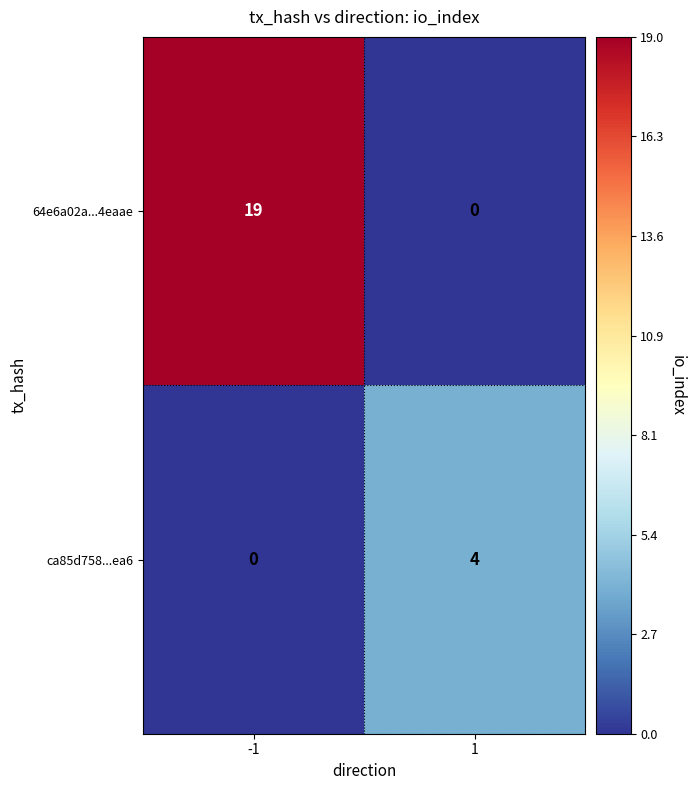

At 1, list the series in order from largest to smallest.

ca85d758...ea6, 64e6a02a...4eaae